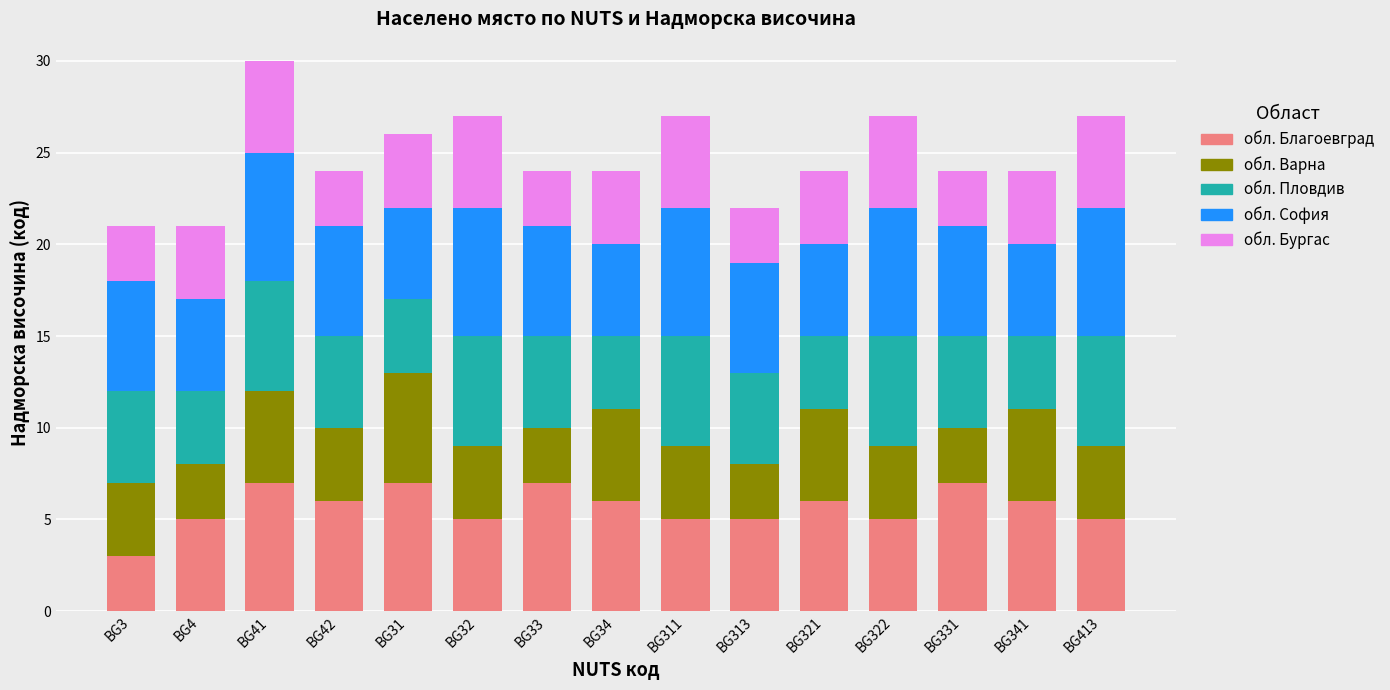

Is it true that обл. Благоевград equals 7 at BG31?

True